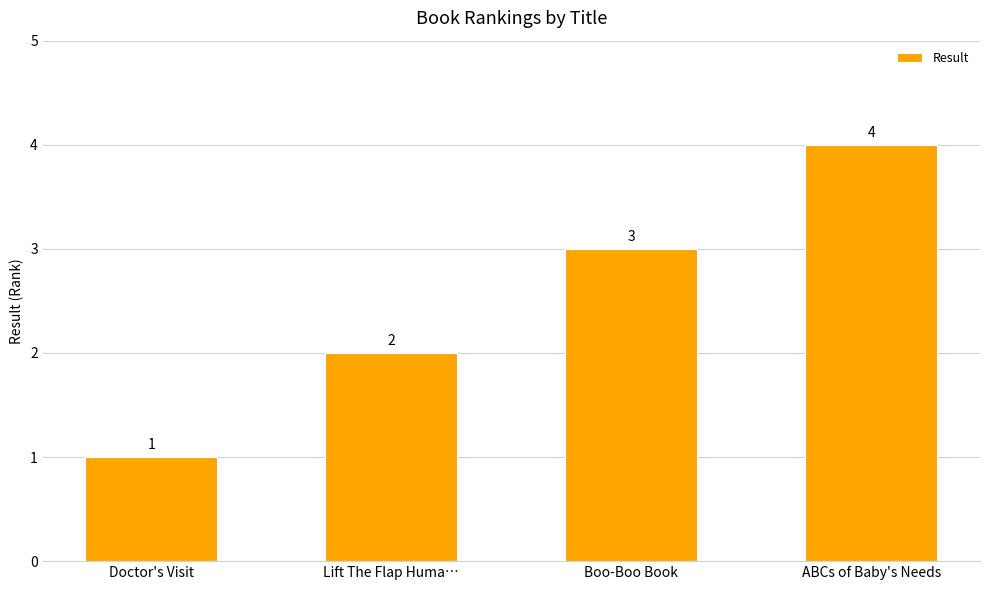

What is the greatest value displayed?

4